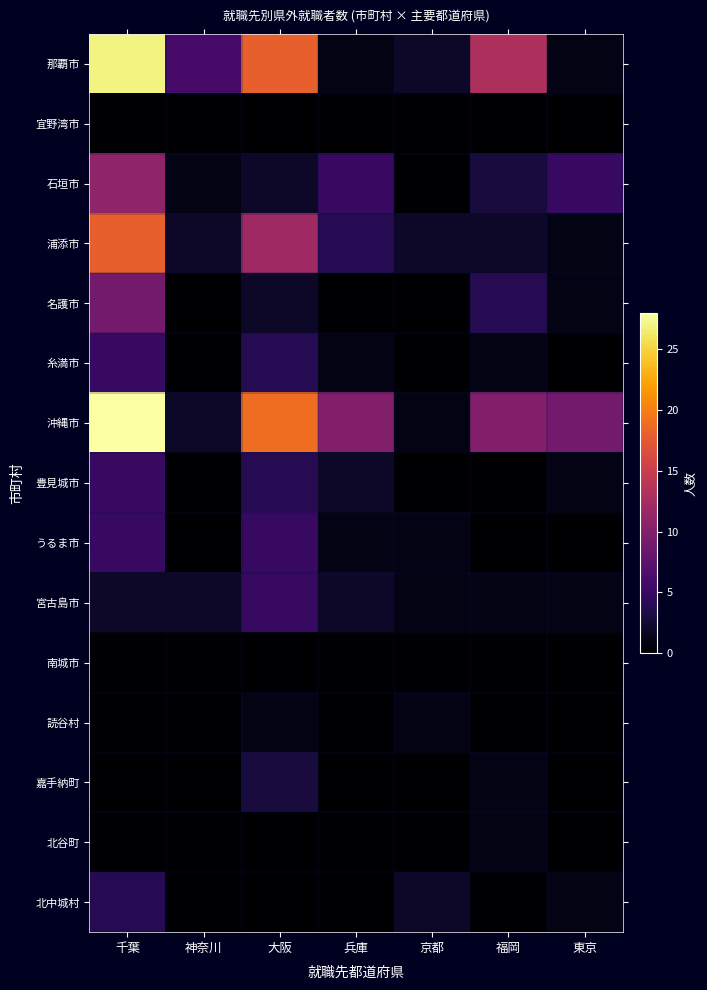

At which category is the sum across all series the highest?

千葉